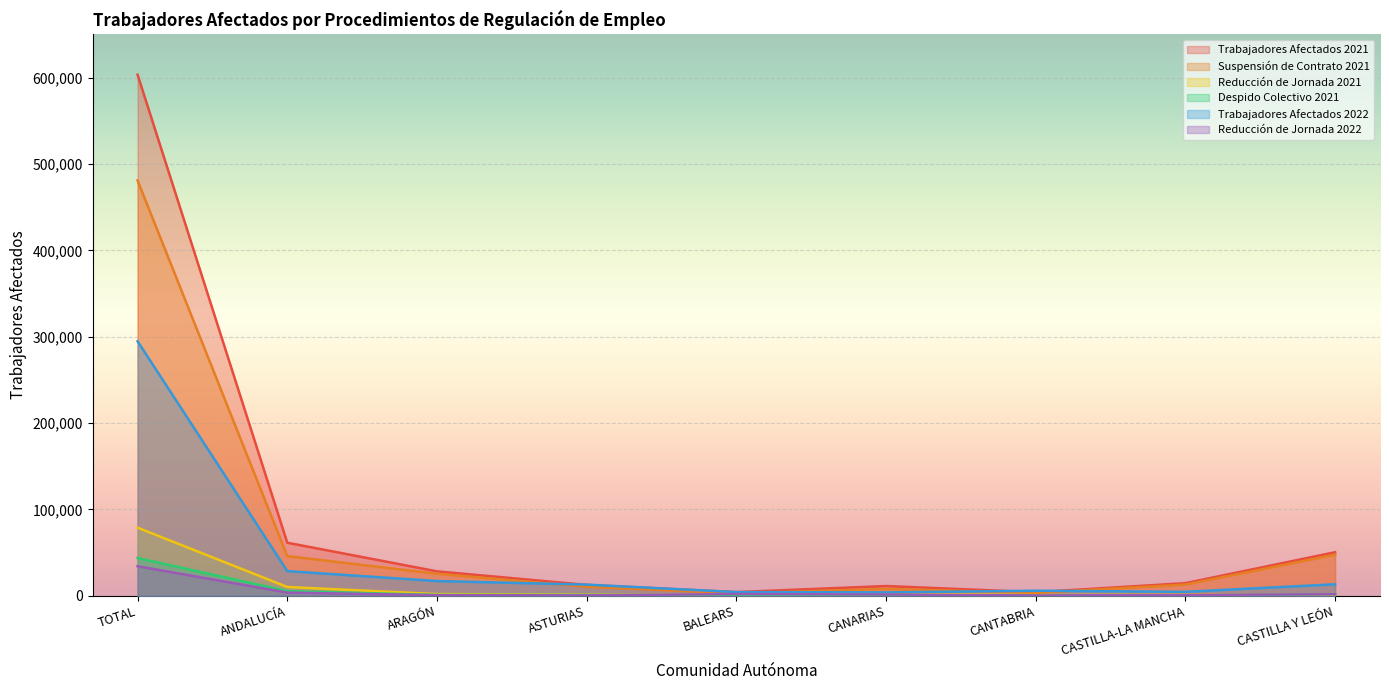

How many interior local valleys does the Suspensión de Contrato 2021 series have?

2